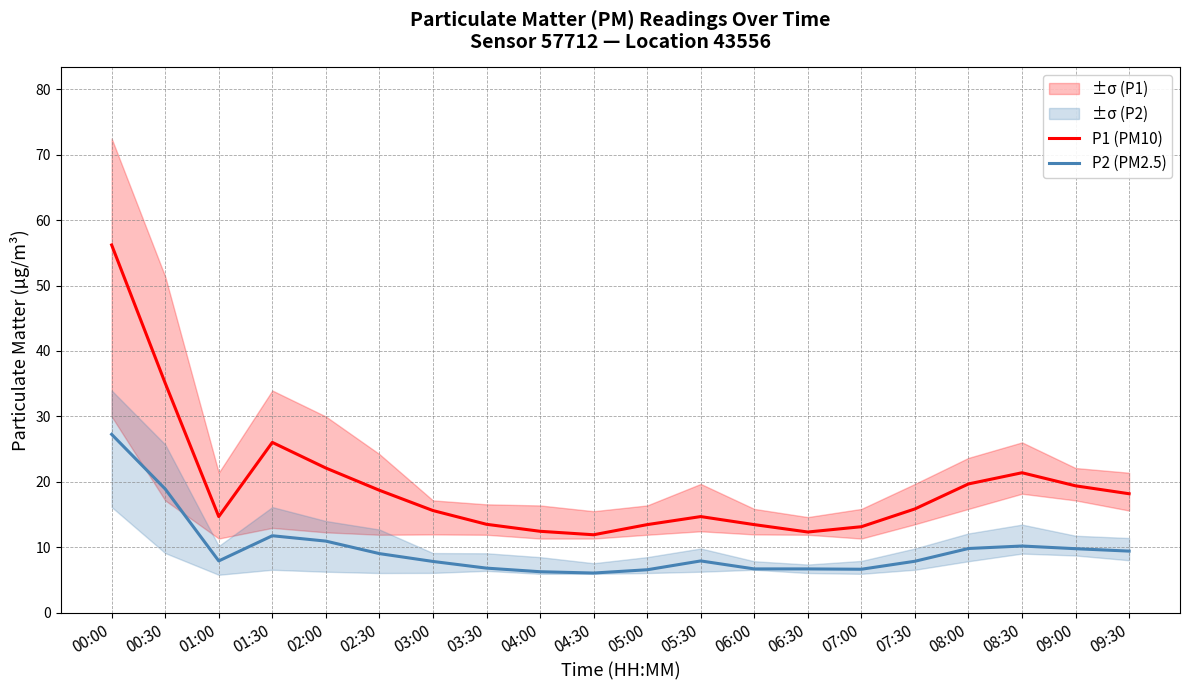

What is the lowest value of the P1 (PM10) series?

11.9